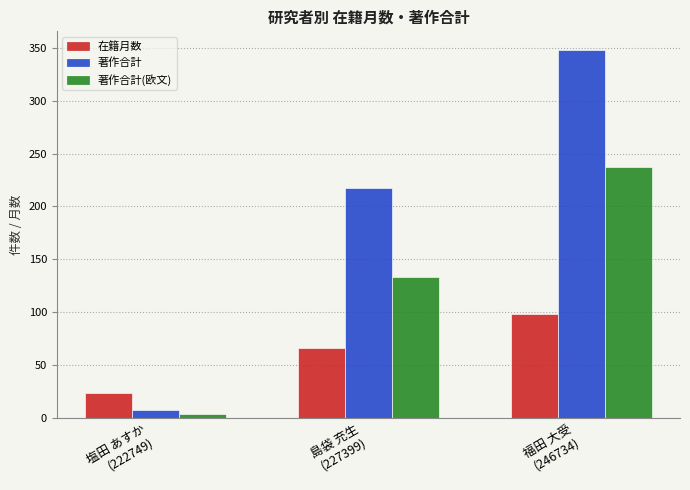

At which label does 在籍月数 reach its minimum?

塩田 あすか
(222749)